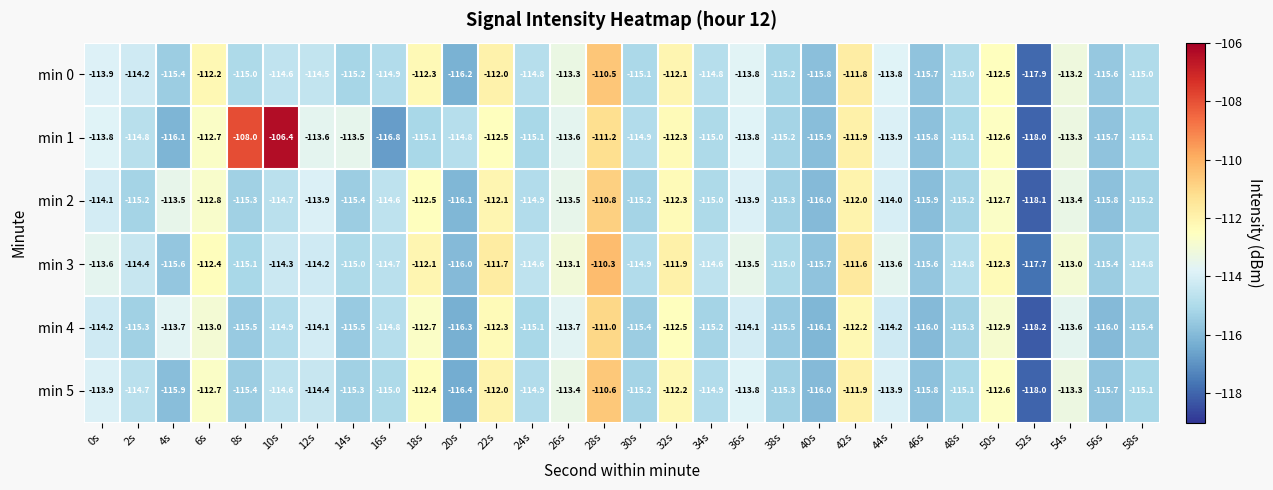

Where does the min 2 series first go above -114?

4s